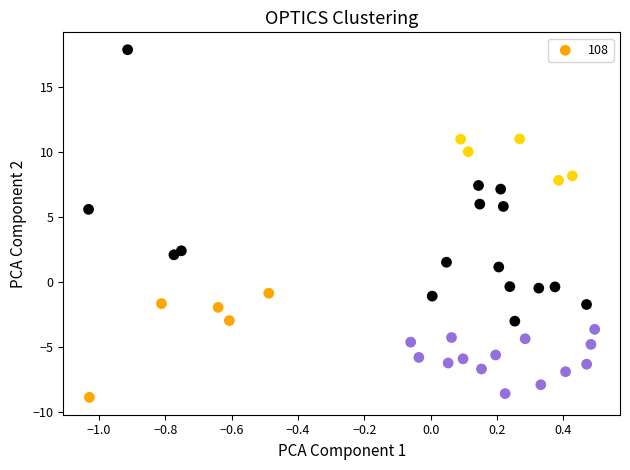

What is the range of Y values (max minus min)?

26.7